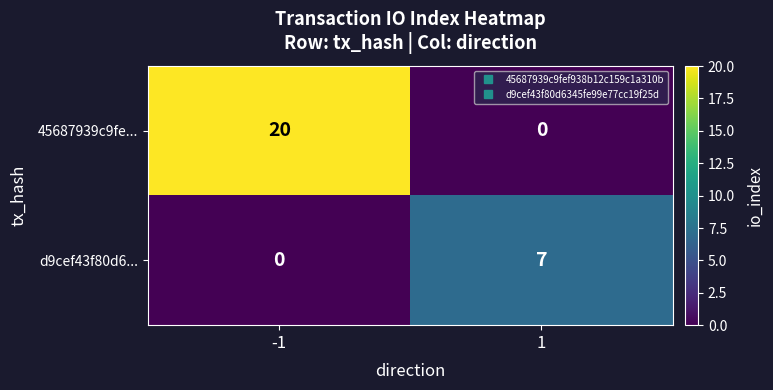

What is the total value across all series at 1?

7